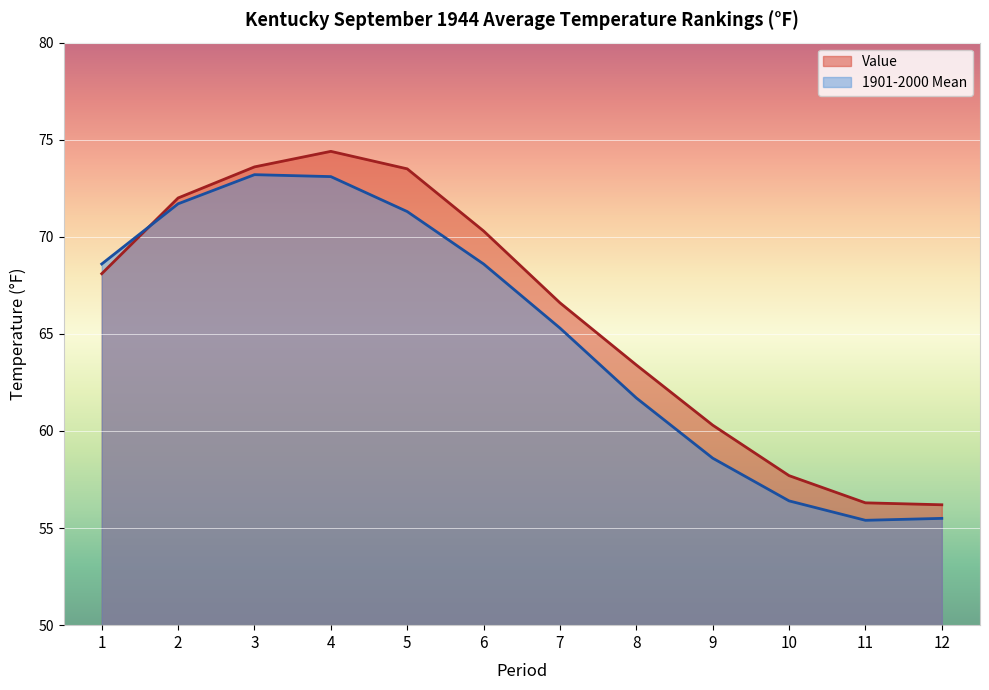

What is the difference between the maximum and minimum values in the Value series?

18.2